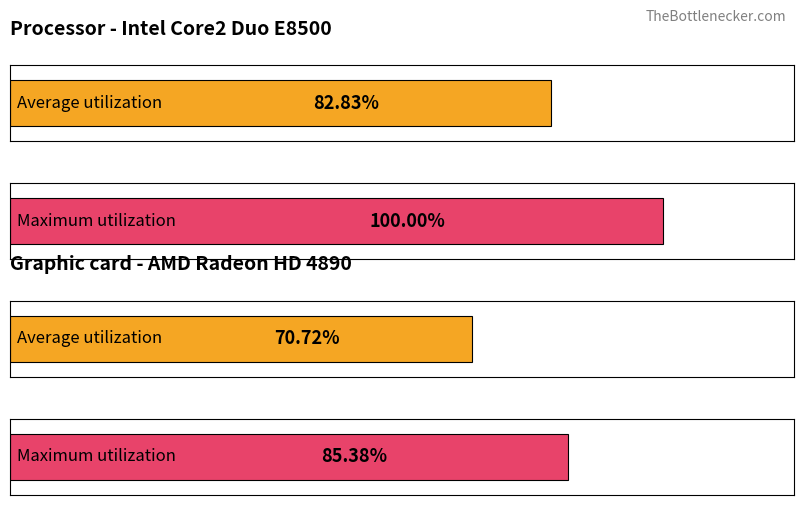

What are all the series names shown in the legend?

Average utilization, Maximum utilization